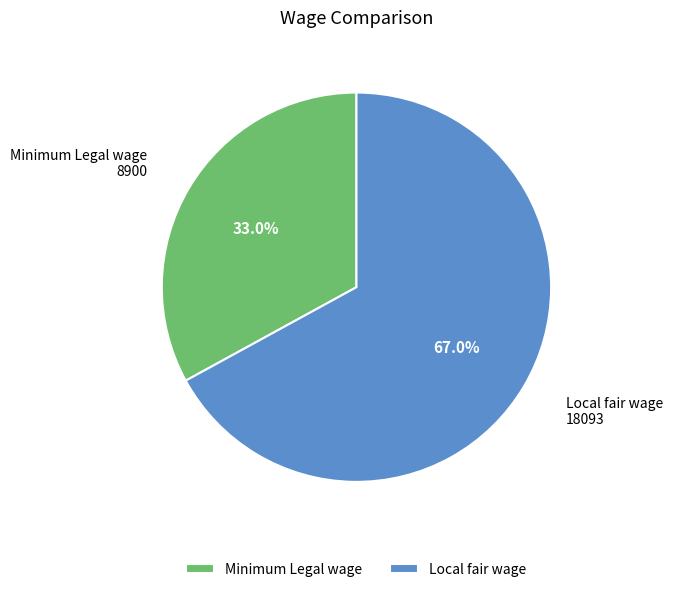

Do Minimum Legal wage and Local fair wage together represent more than half of the pie?

Yes